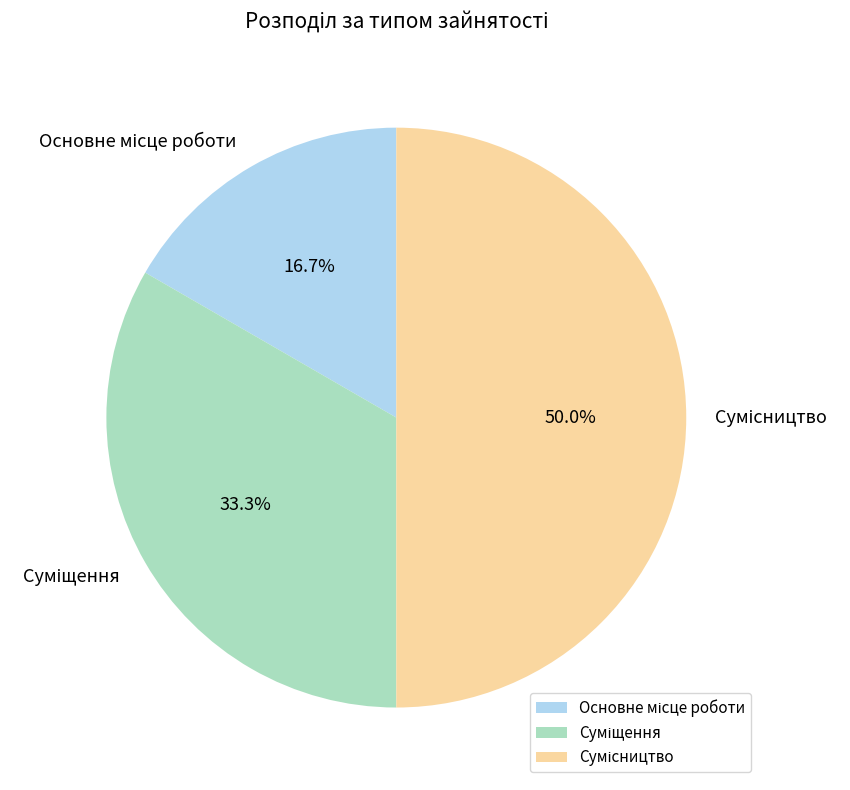

Does Основне місце роботи represent more than half of the total?

No